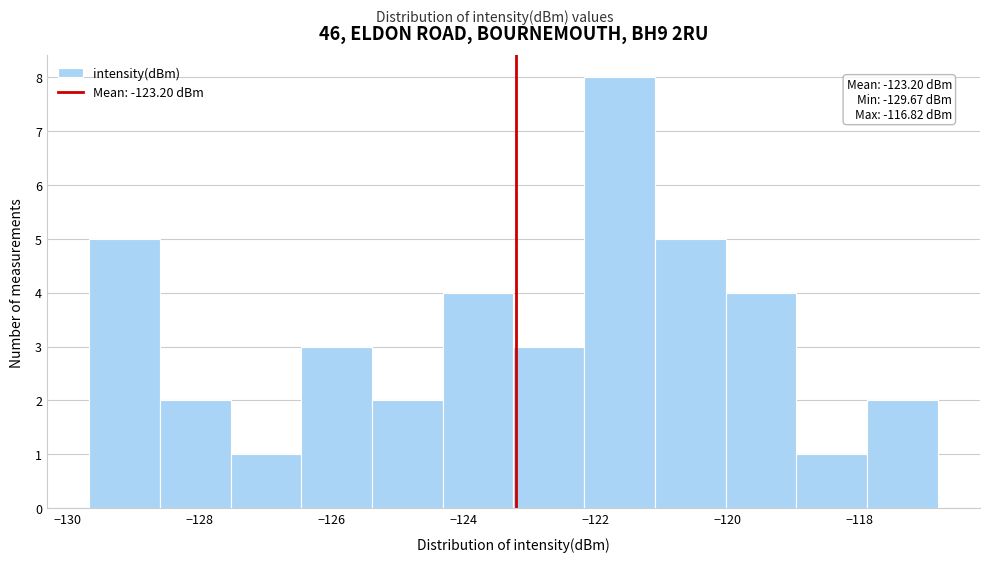

Over which range of the x-axis is the bar tallest?

-122.2 to -121.2